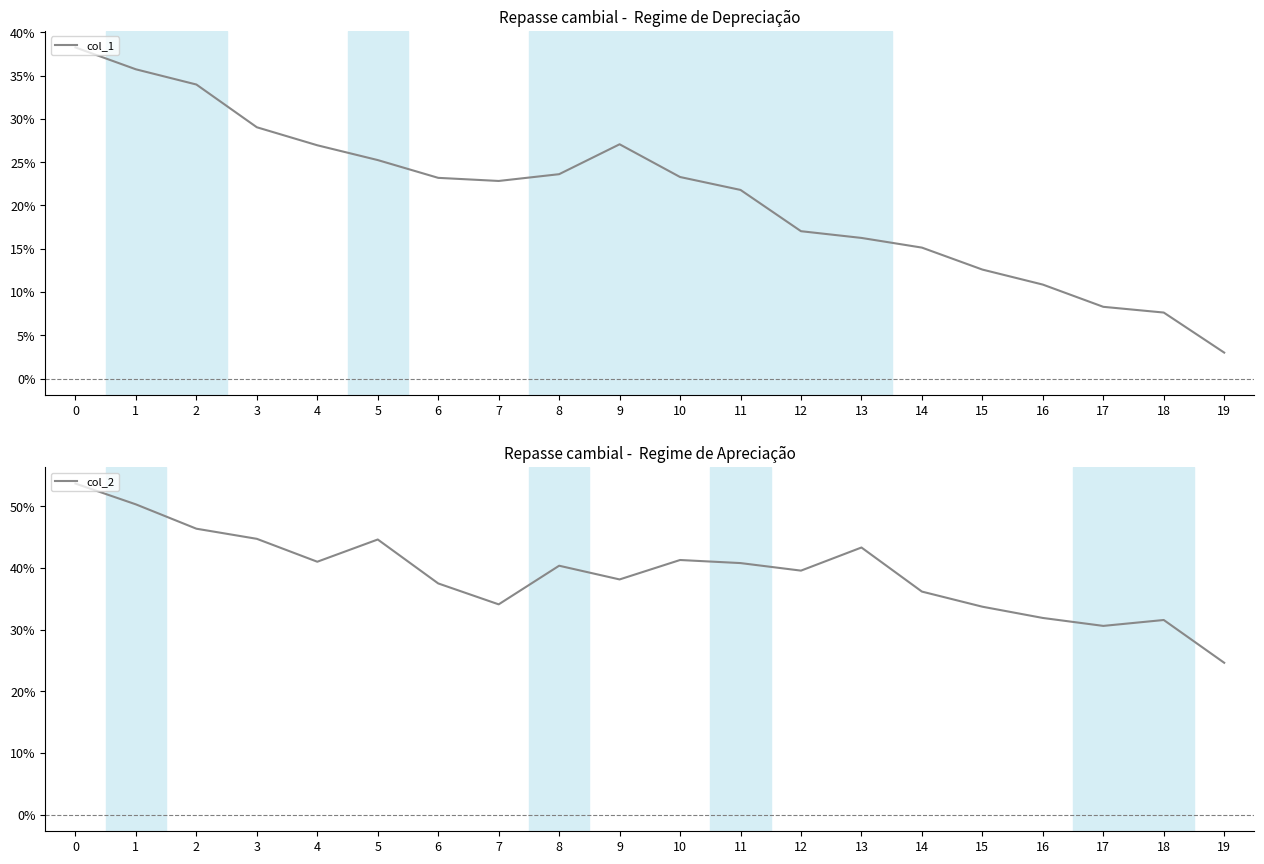

Rank the series by their average value, from lowest to highest.

col_1, col_2